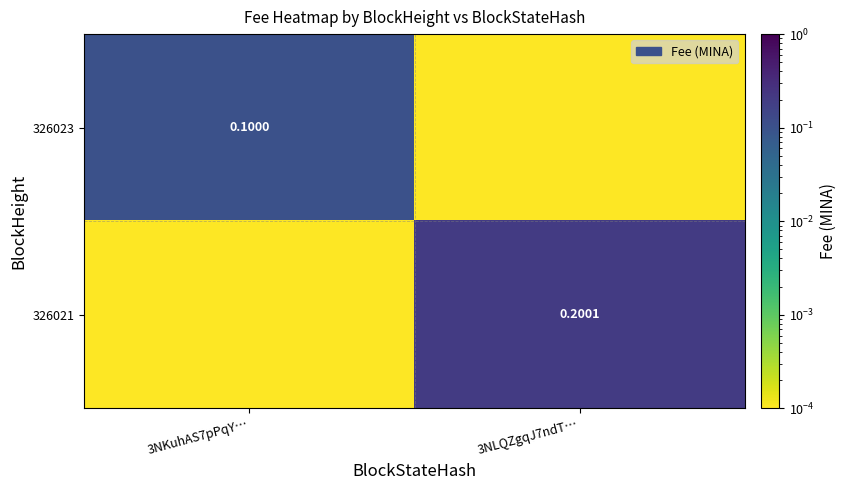

What is the difference between the maximum and minimum values in the 326023 series?

0.1